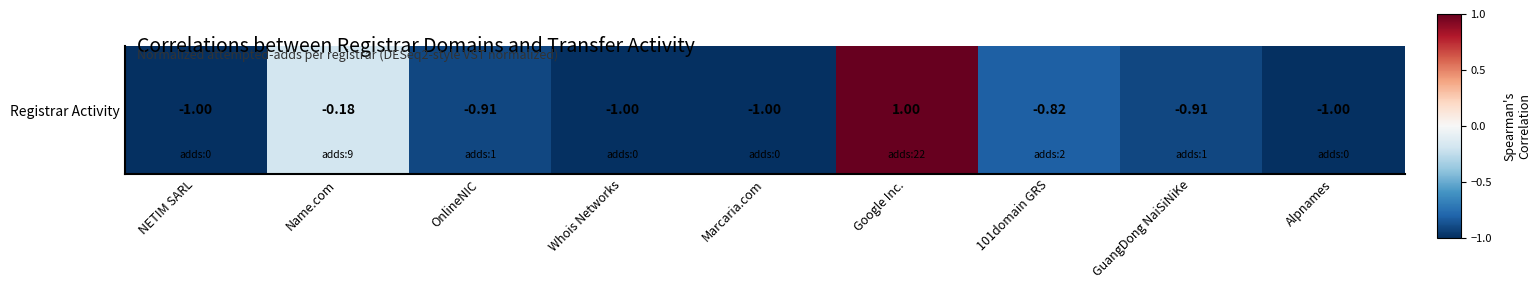

The chart shows a value of -1.8 at Whois Networks. True or false?

False